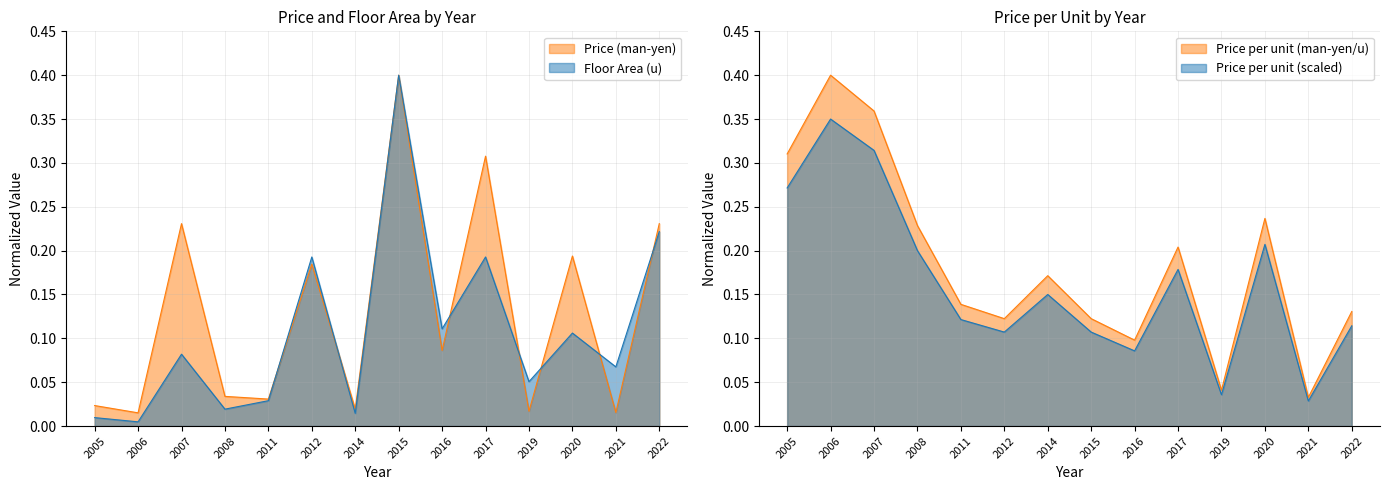

Which series changed the most between 2005 and 2016?

Price per unit (man-yen/u)